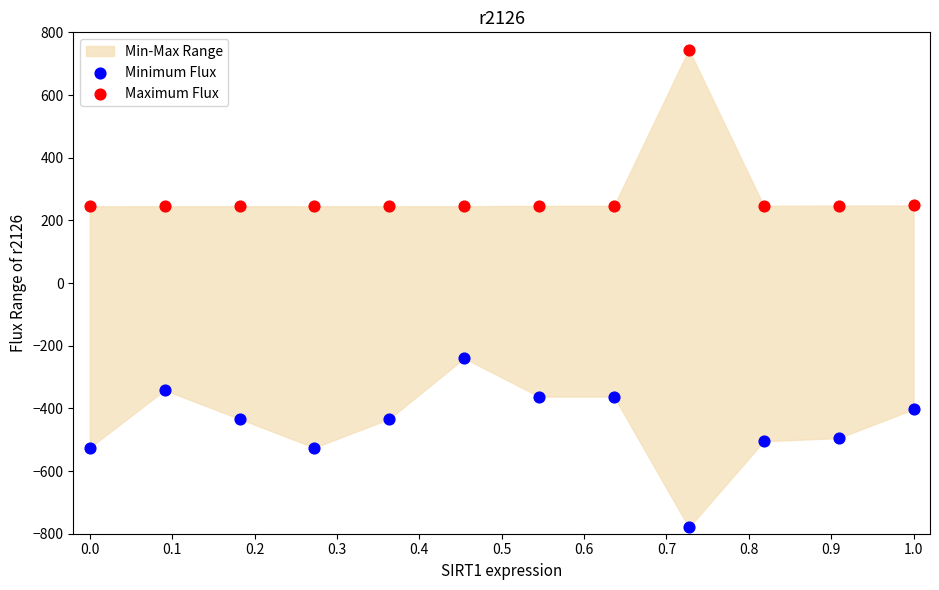

Which series reaches the minimum Y coordinate?

Minimum Flux